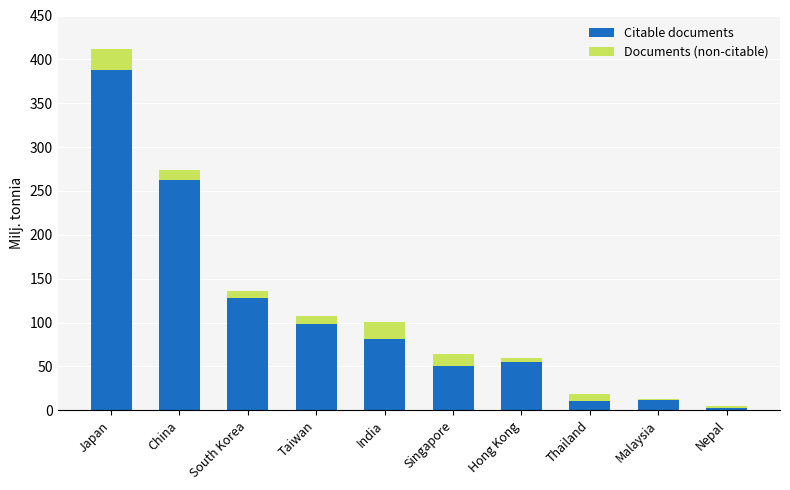

Are the bars horizontal?

No